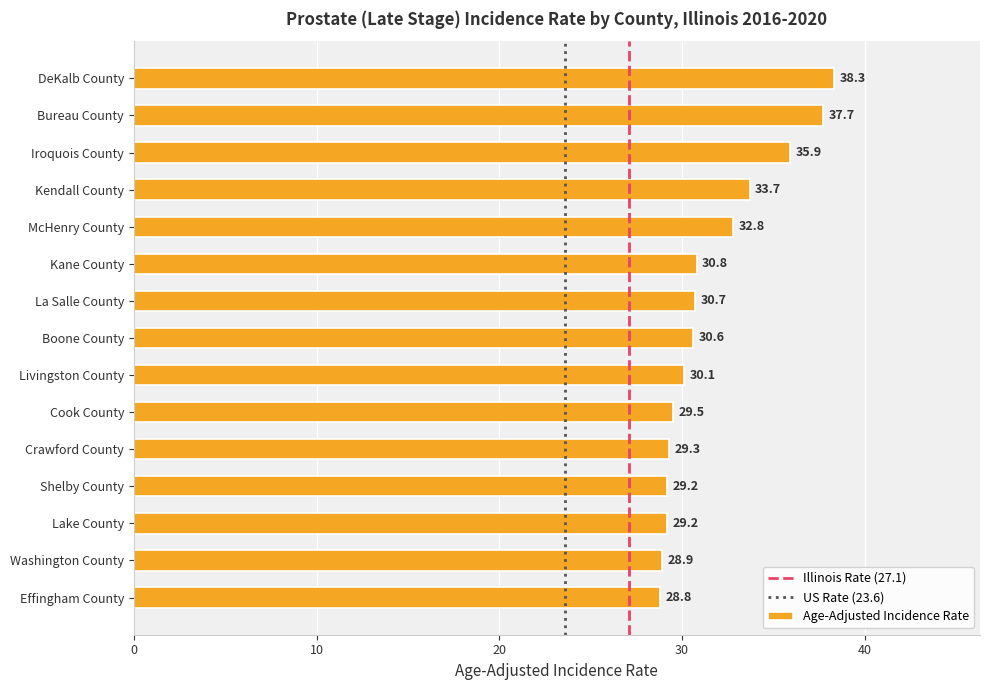

What is the ratio of the value at Kane County to the value at McHenry County?

0.9